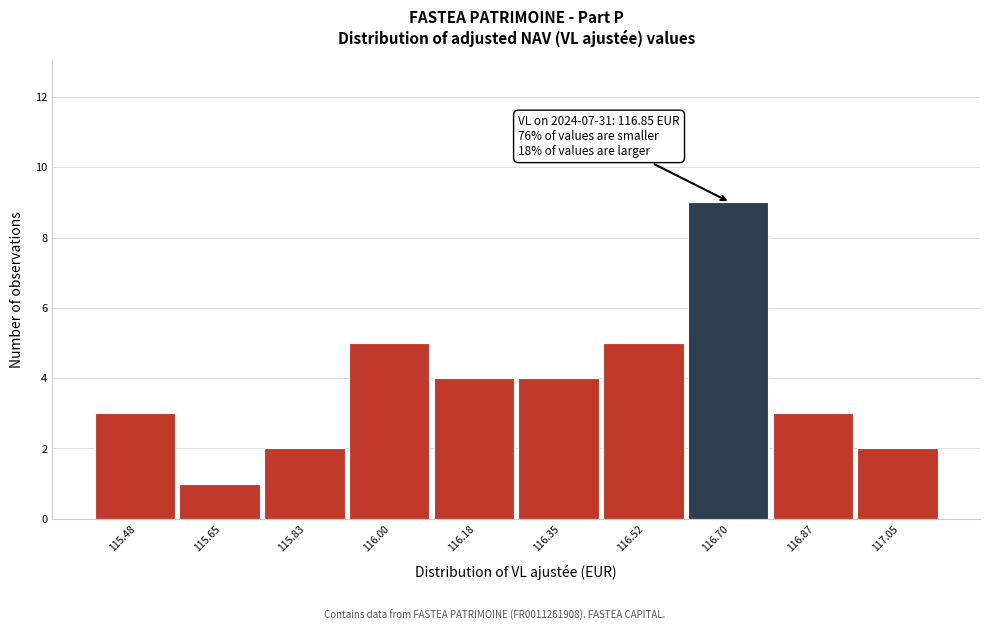

Reading left to right, transcribe all the data shown in this chart.

3	1	2	5	4	4	5	9	3	2